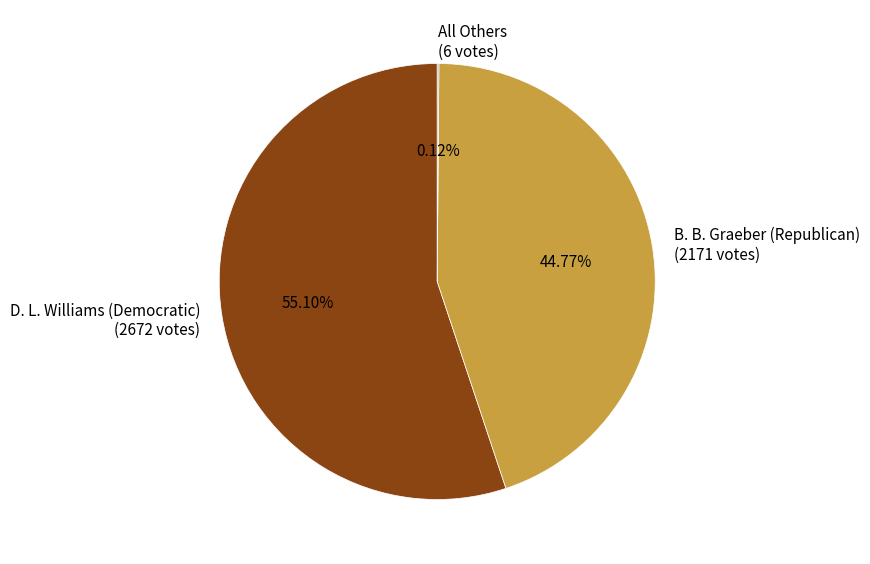

What is the largest slice in the pie chart?

D. L. Williams (Democratic)